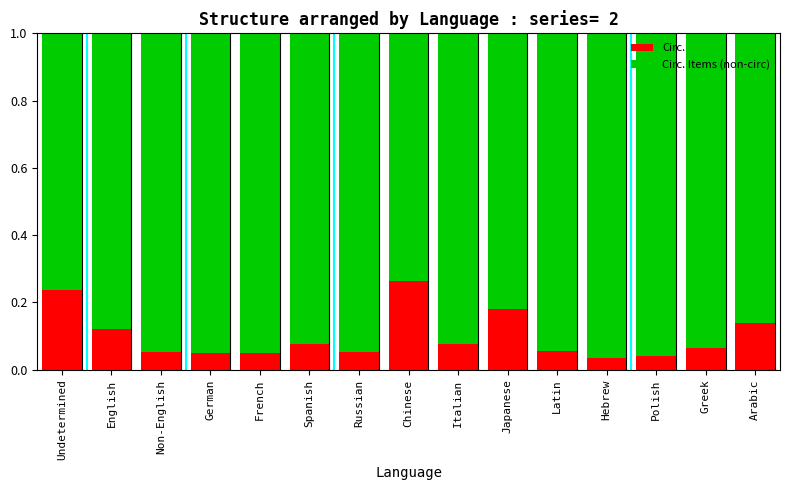

True or false: Circ. has a value of 0.1 at Undetermined.

False